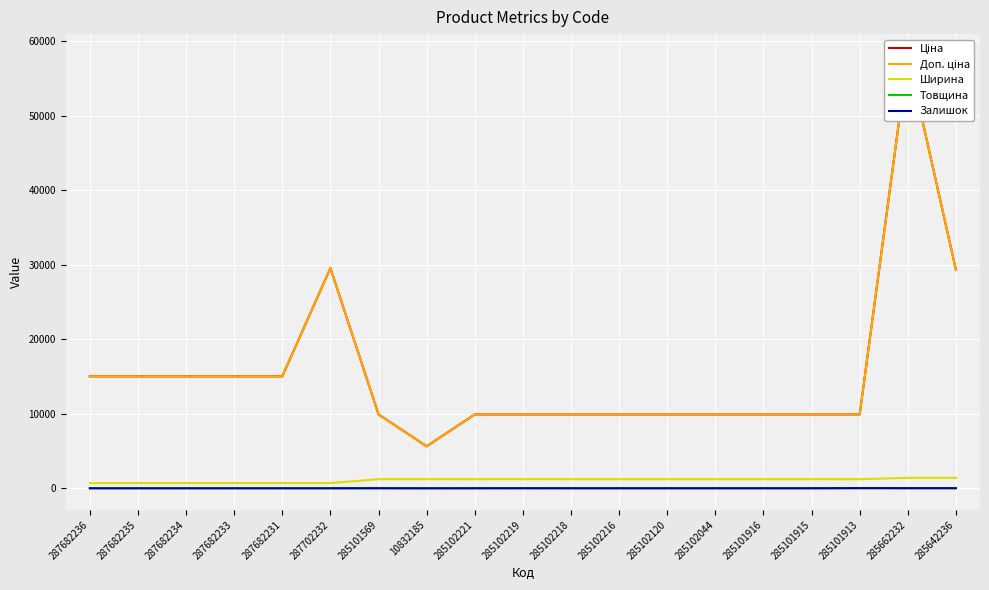

What are all the series names shown in the legend?

Ціна, Доп. ціна, Ширина, Товщина, Залишок